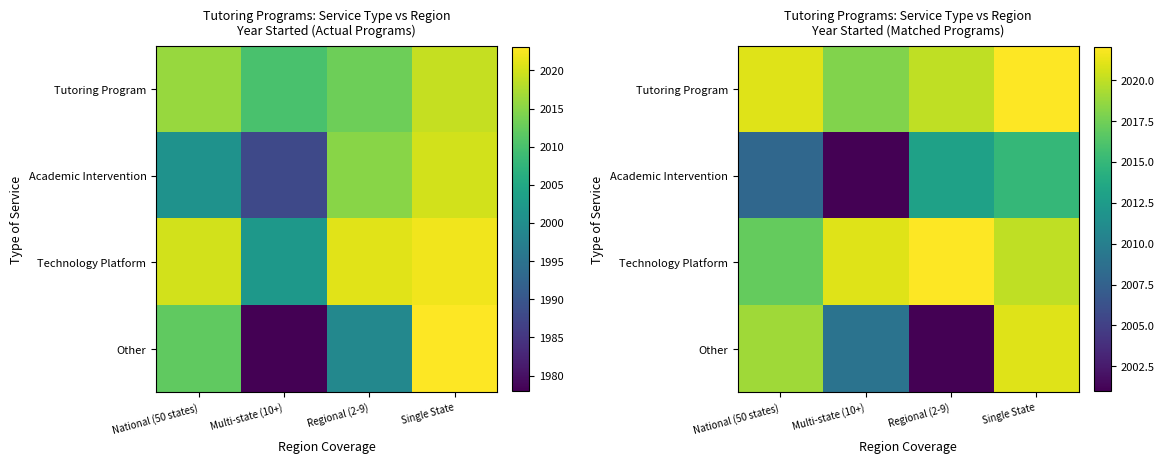

What is the difference between the maximum and minimum values in the Other series?

20